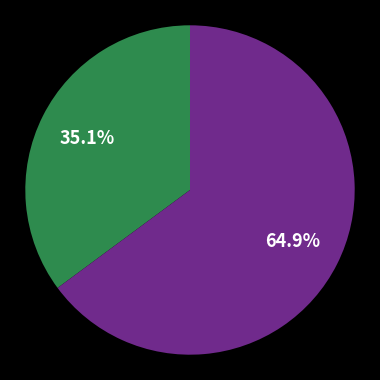

Does any single category account for the majority?

Yes